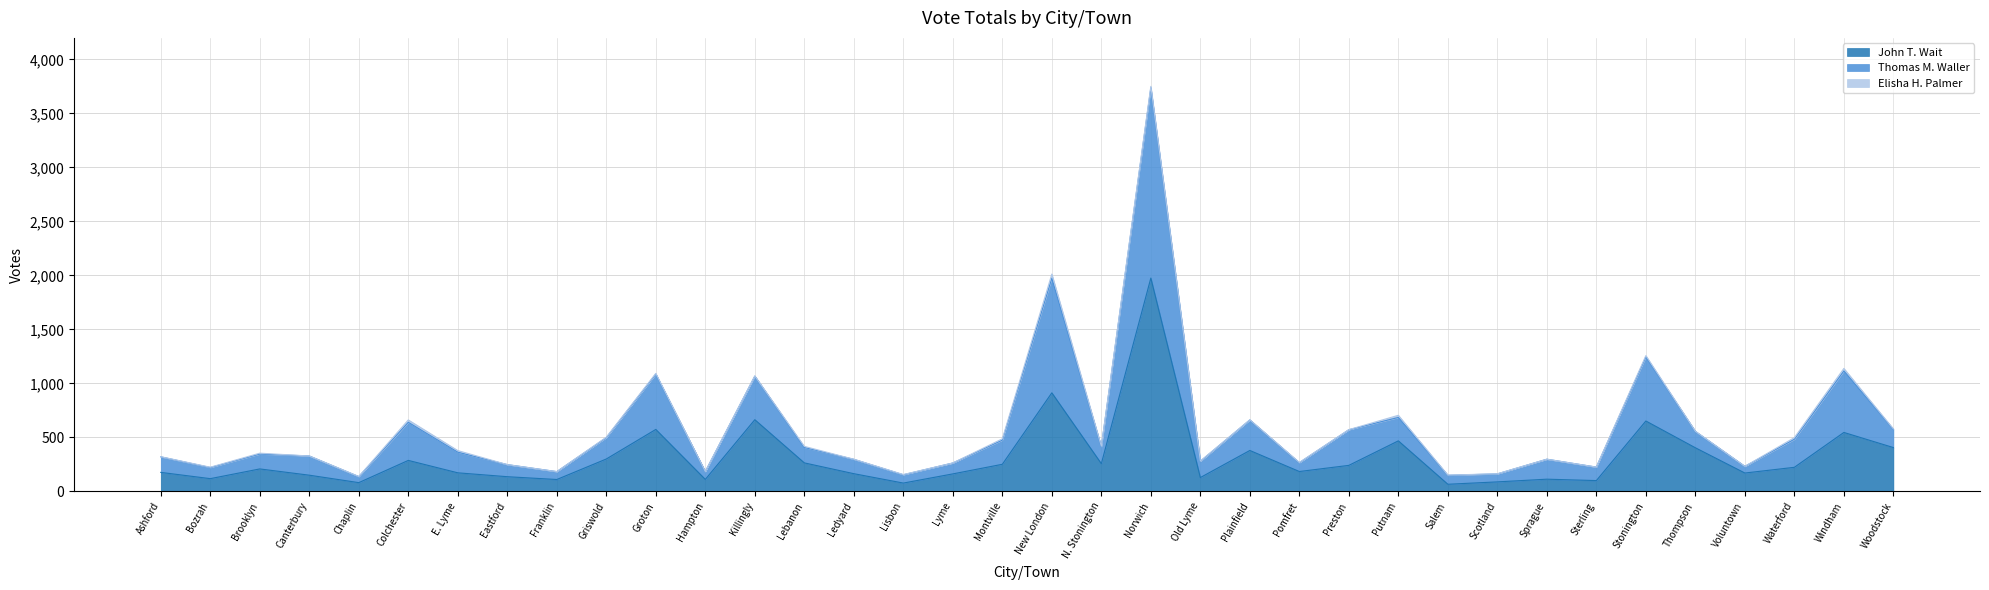

What value does the Thomas M. Waller series have at Putnam, to the nearest 10?

700